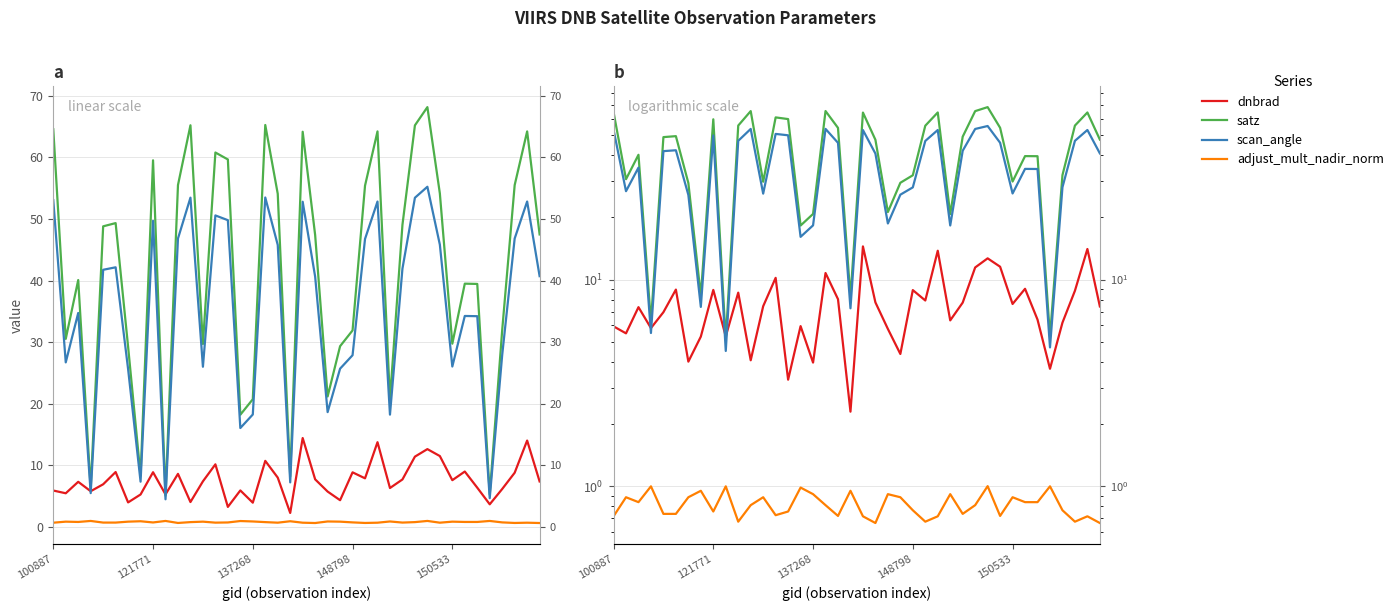

In scan_angle, how many points are higher than both neighbors (excluding endpoints)?

11